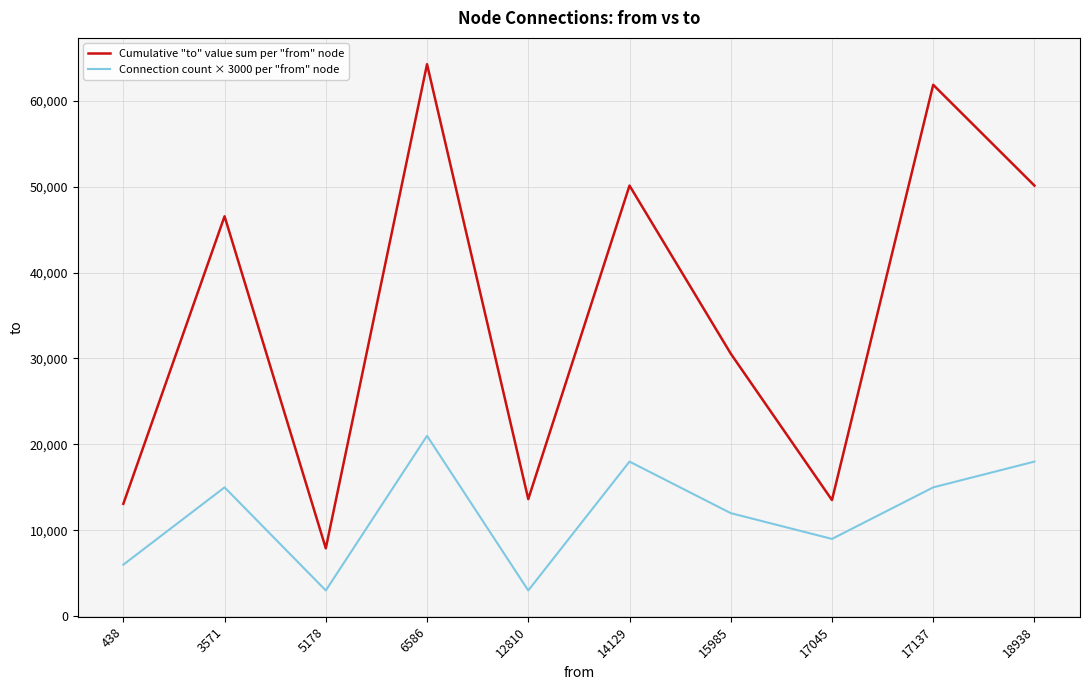

At how many categories does at least one series exceed 23151?

6